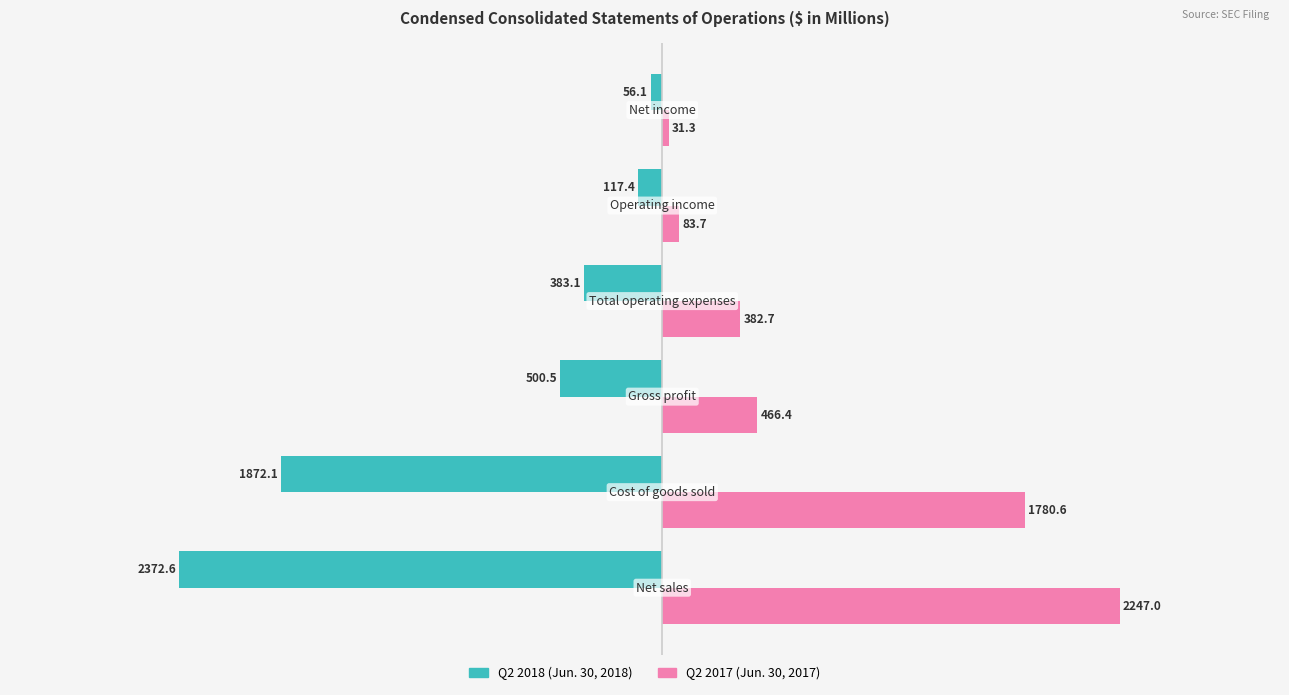

How many values in the Q2 2017 (Jun. 30, 2017) series exceed 466?

3